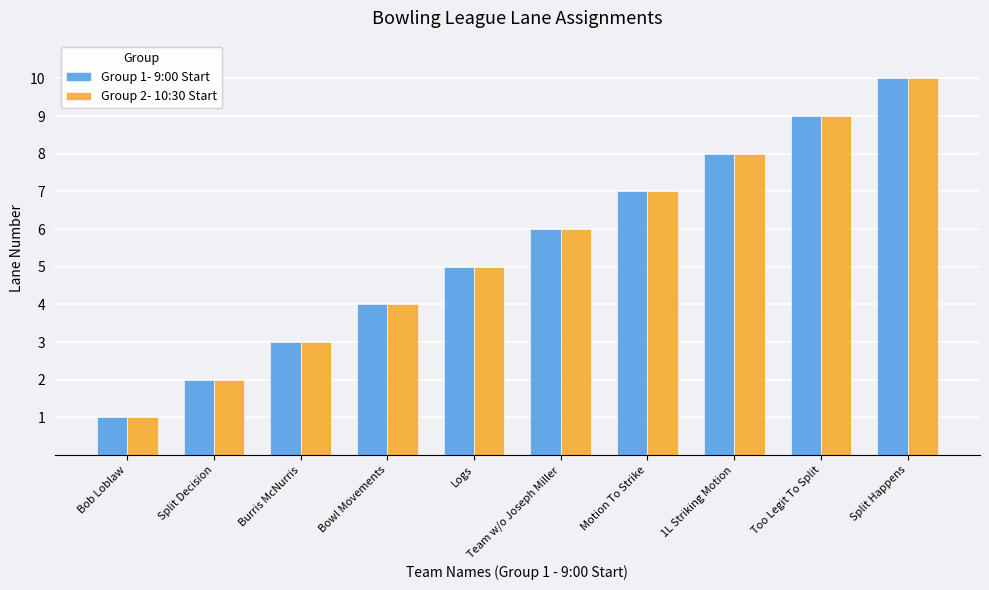

What is the highest value of the Group 1- 9:00 Start series?

10